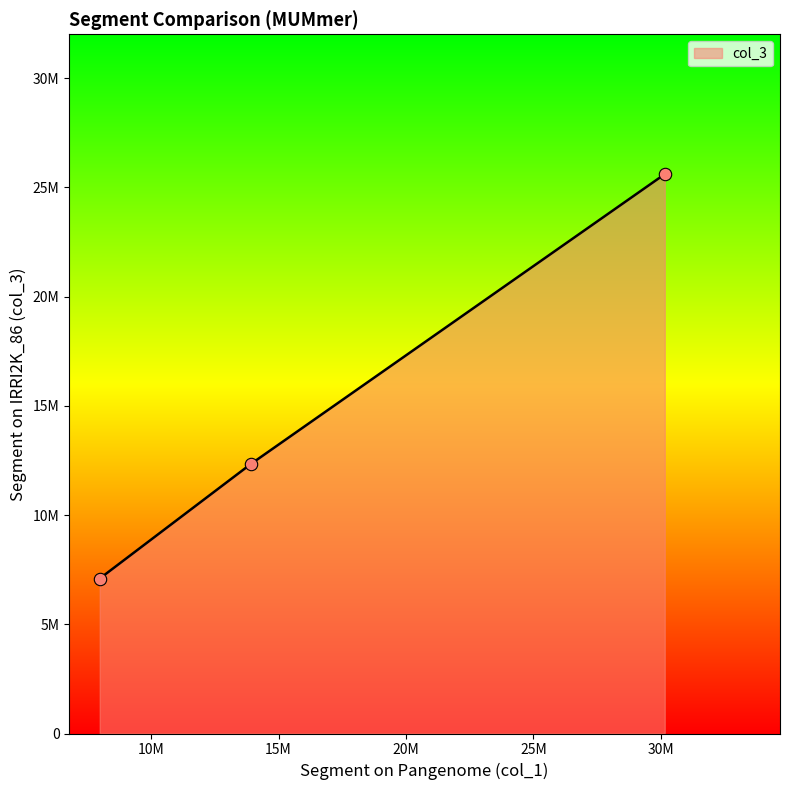

Is this an area chart (filled region under the line)?

Yes